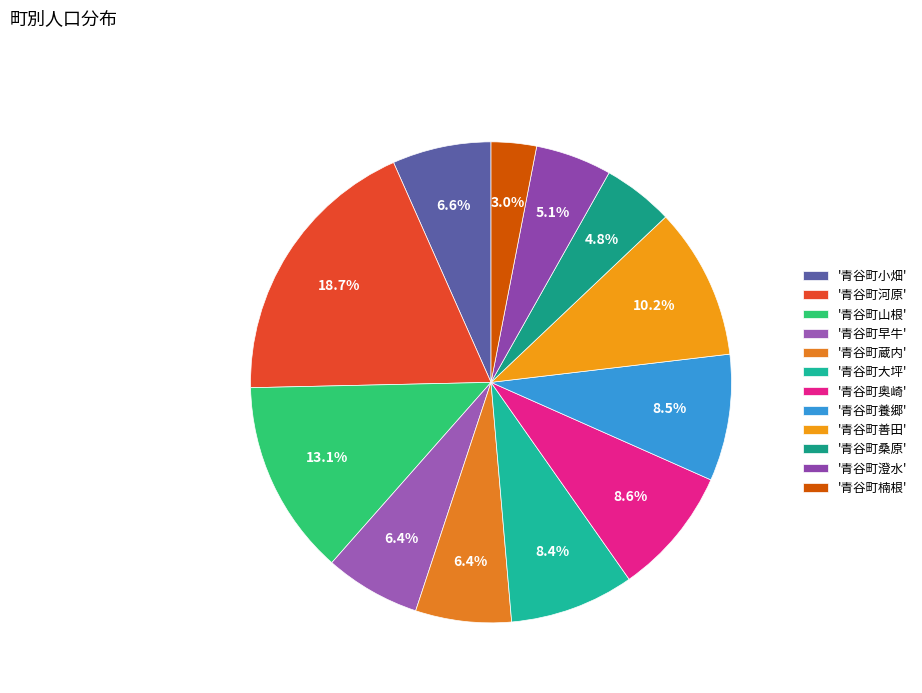

To the nearest percent, what is the difference between the largest and smallest slice percentages?

16%